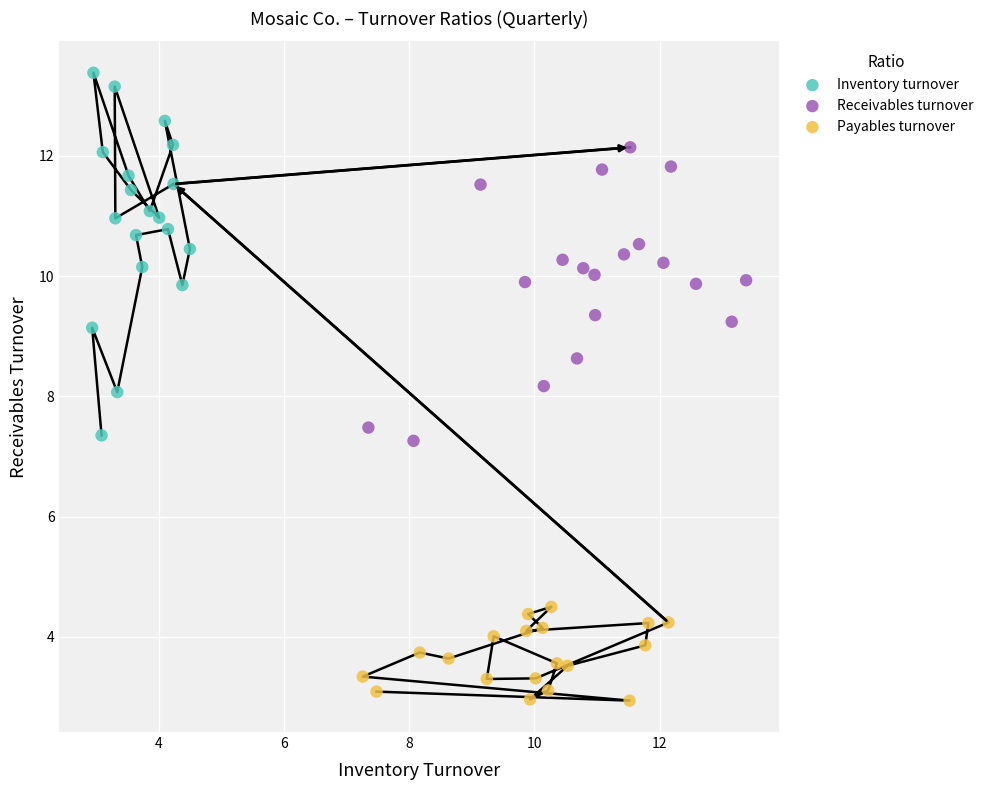

Which series contains the lowest Y value?

Payables turnover